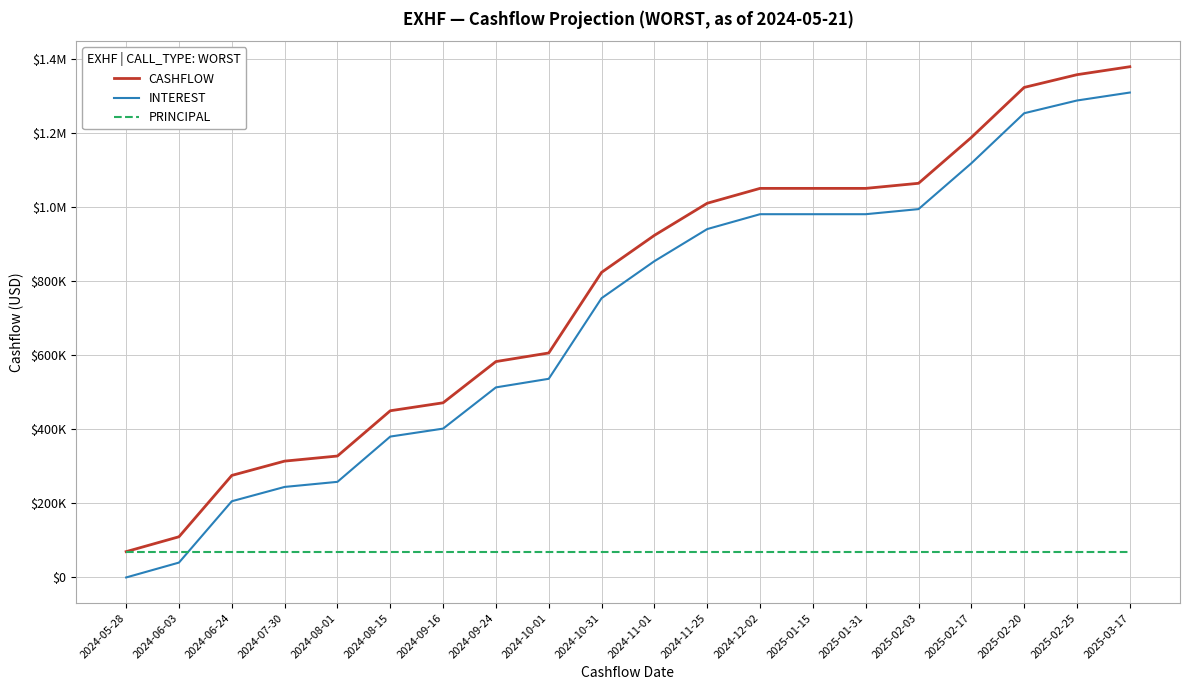

Which series has the largest range (max minus min)?

CASHFLOW